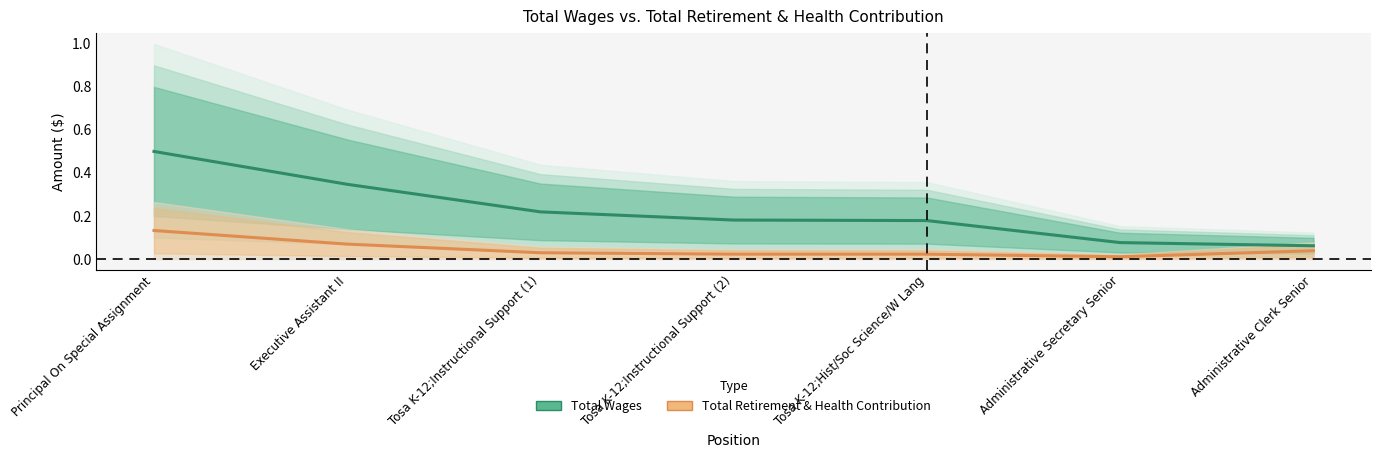

What are all the series names shown in the legend?

Total Wages, Total Retirement & Health Contribution